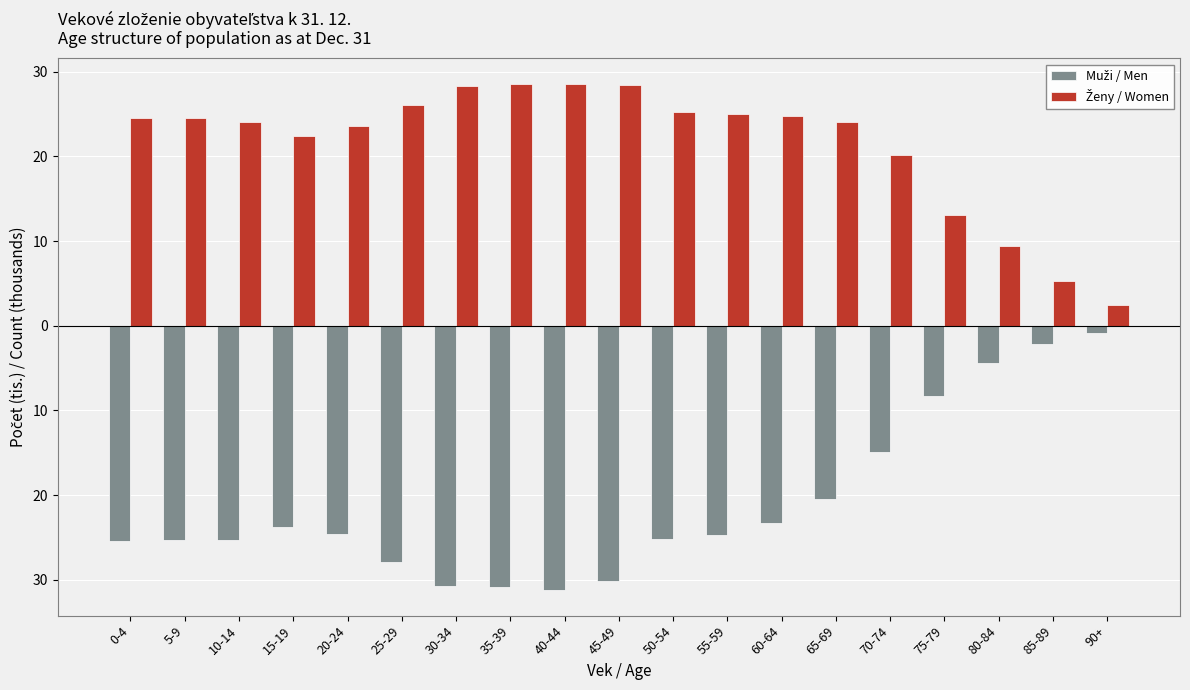

What is the difference between the maximum and minimum values in the Muži / Men series?

30.3